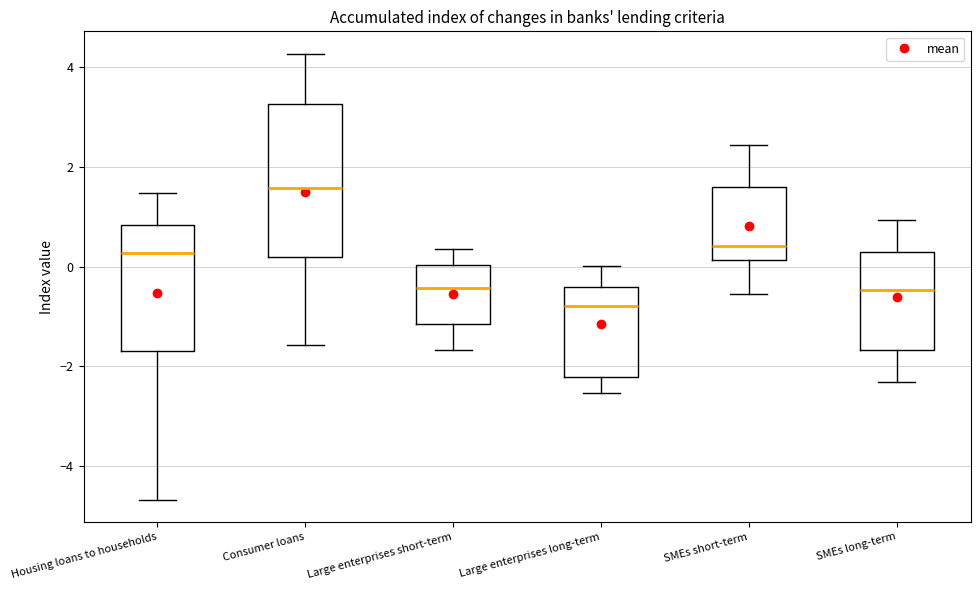

Reading left to right, read every box against the y-axis: the position of its median line, the range the box covers, and the ends of its whiskers. The values are not printed on the chart, so give them approximately, as read against the axis.

Housing loans to households: median 0.2, box -1.6 to 0.8, whiskers -4.6 to 1.4
Consumer loans: median 1.6, box 0.2 to 3.2, whiskers -1.6 to 4.2
Large enterprises short-term: median -0.4, box -1.2 to 0.0, whiskers -1.6 to 0.4
Large enterprises long-term: median -0.8, box -2.2 to -0.4, whiskers -2.6 to 0.0
SMEs short-term: median 0.4, box 0.2 to 1.6, whiskers -0.6 to 2.4
SMEs long-term: median -0.4, box -1.6 to 0.2, whiskers -2.4 to 1.0